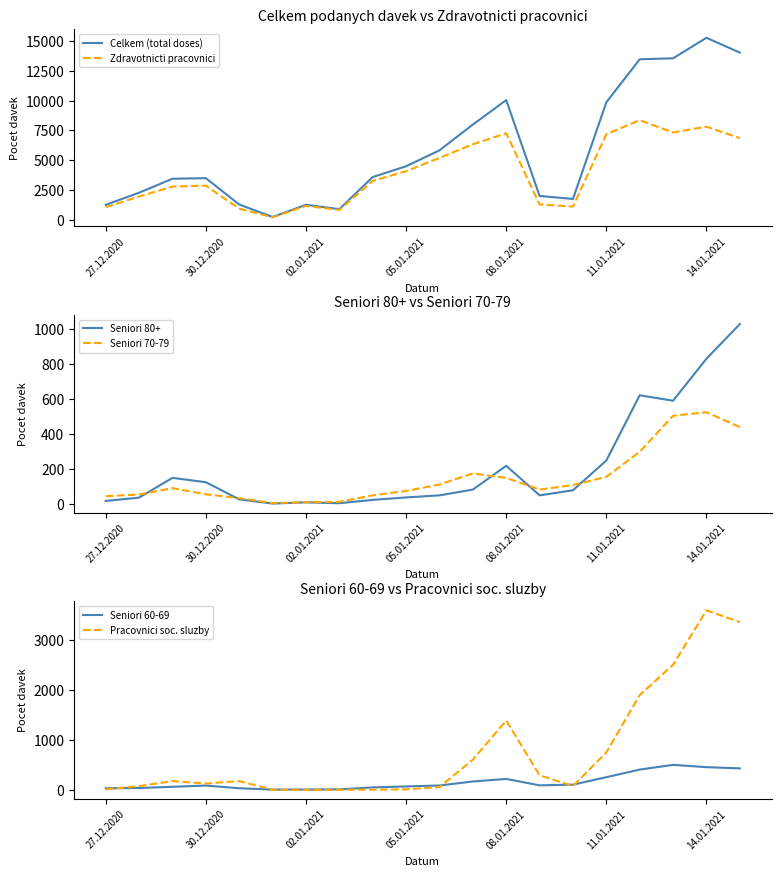

What is the approximate value of Zdravotnicti pracovnici at 05.01.2021?

4095